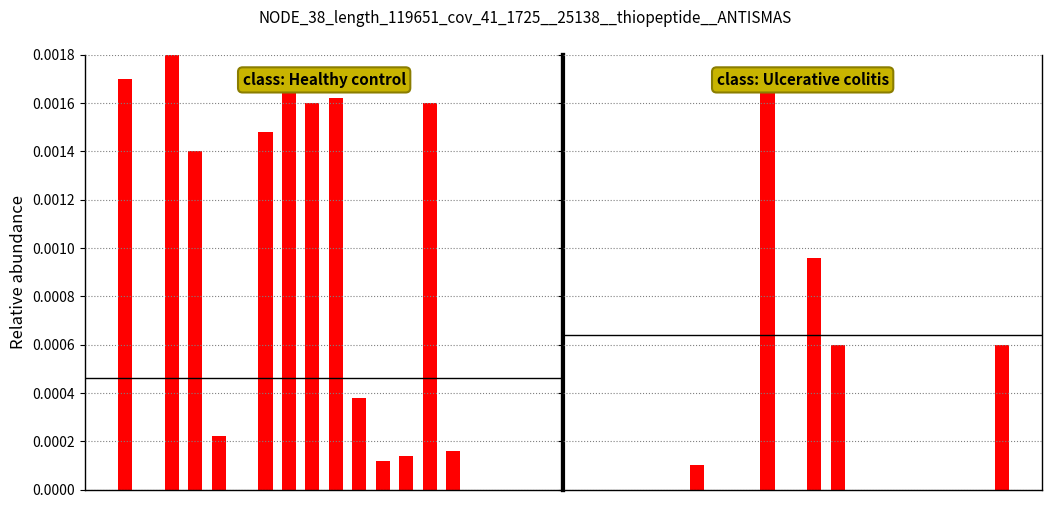

What are all the series names shown in the legend?

Healthy control, Ulcerative colitis